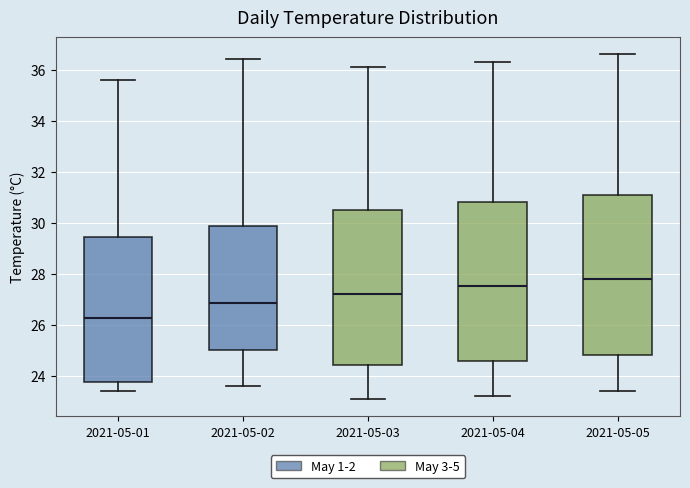

Which box has the highest median line?

2021-05-05